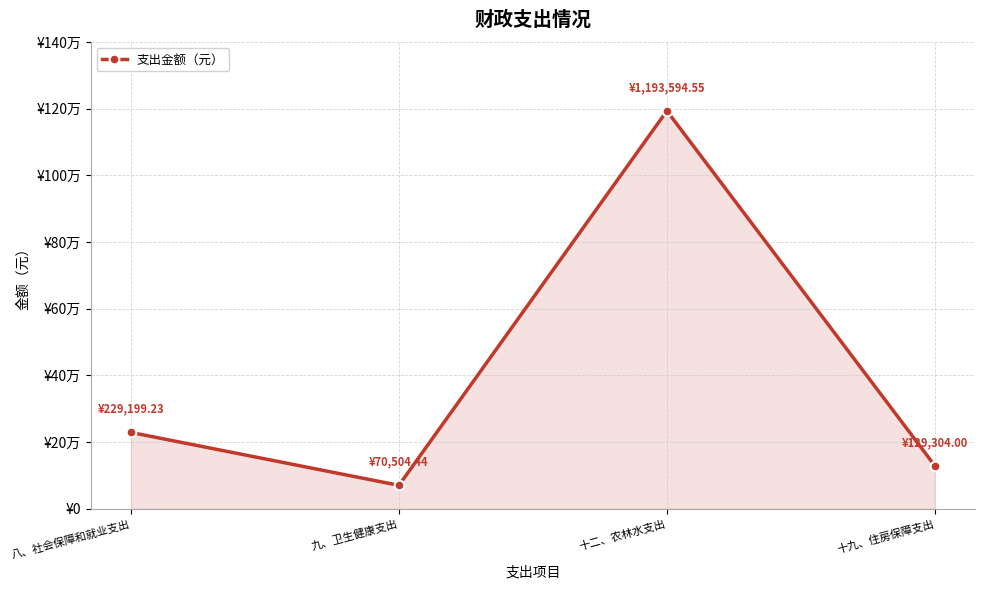

The value at 九、卫生健康支出 is 92637.4. True or false?

False